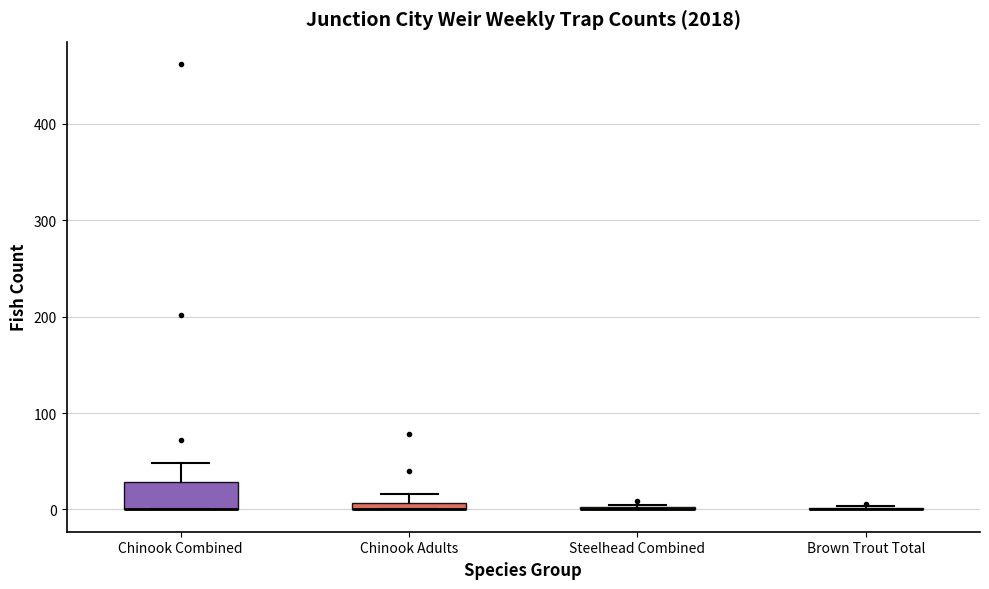

Comparing the boxes themselves (not the whiskers), which one is the tallest?

Chinook Combined